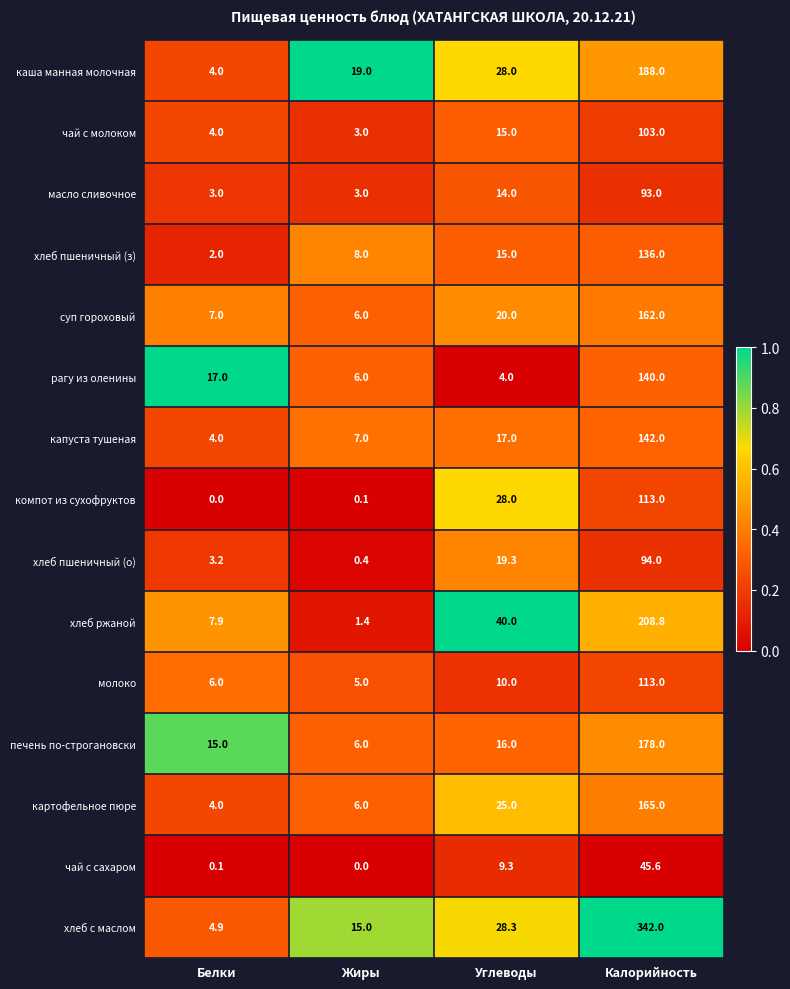

What is the average value of the хлеб ржаной series?

64.5